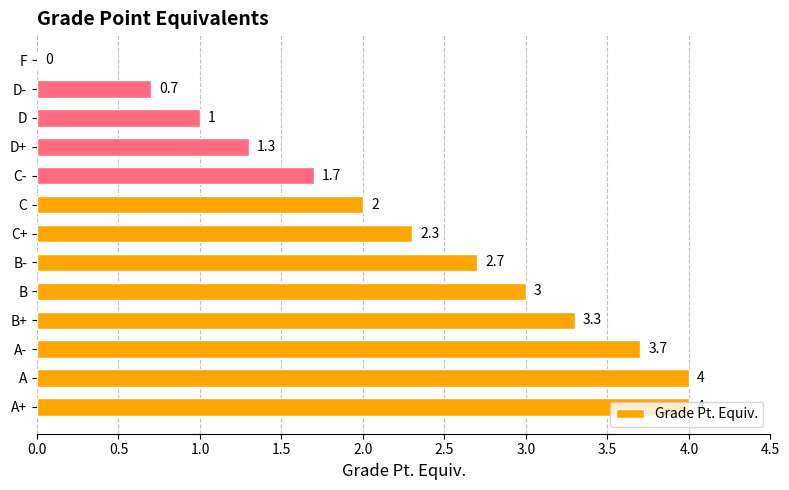

How many categories are shown in the chart?

13